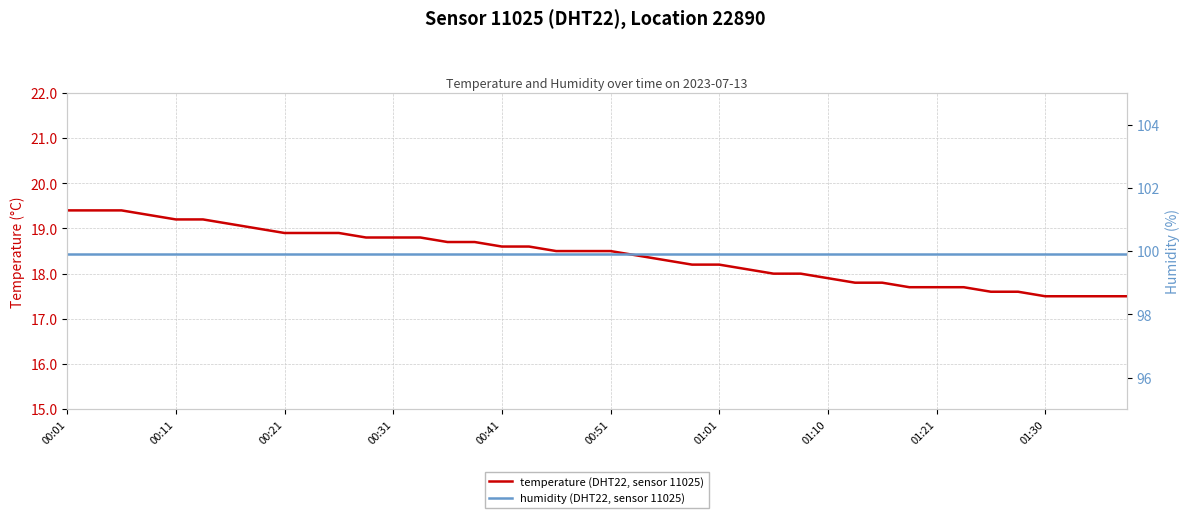

True or false: humidity (DHT22, sensor 11025) and temperature (DHT22, sensor 11025) cross at least once.

False